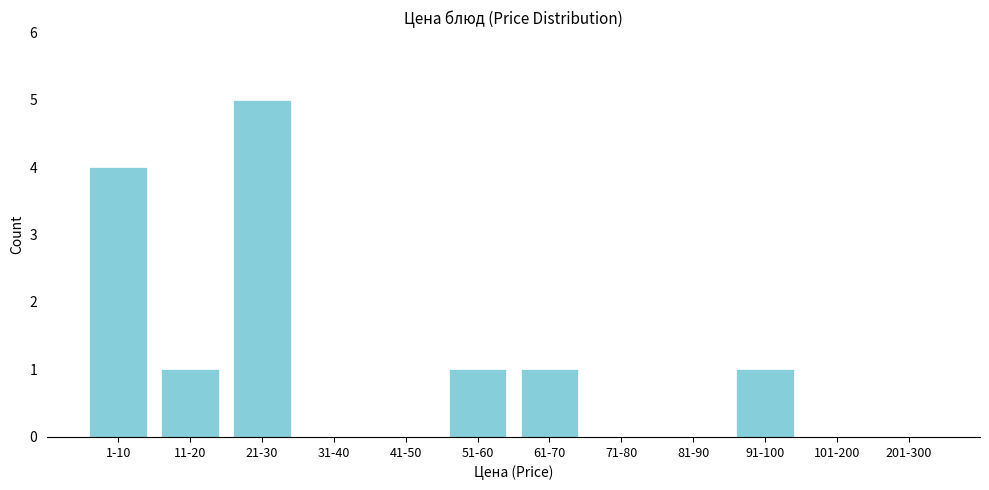

Reading left to right, extract all data points from this chart.

1-10=4	11-20=1	21-30=5	31-40=0	41-50=0	51-60=1	61-70=1	71-80=0	81-90=0	91-100=1	101-200=0	201-300=0